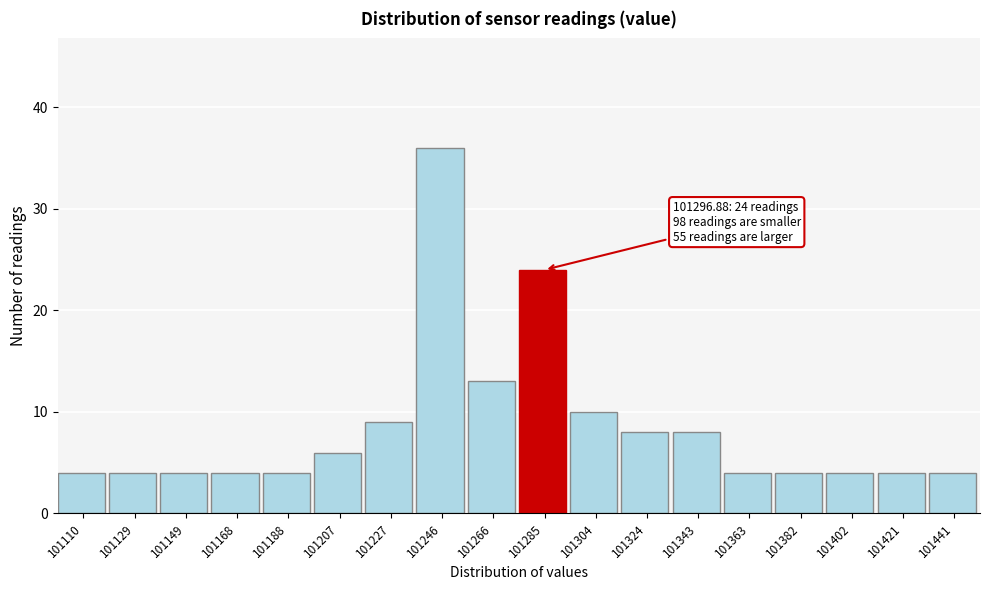

Reading right to left, transcribe all the data shown in this chart.

101441=4	101421=4	101402=4	101382=4	101363=4	101343=8	101324=8	101304=10	101285=24	101266=13	101246=36	101227=9	101207=6	101188=4	101168=4	101149=4	101129=4	101110=4